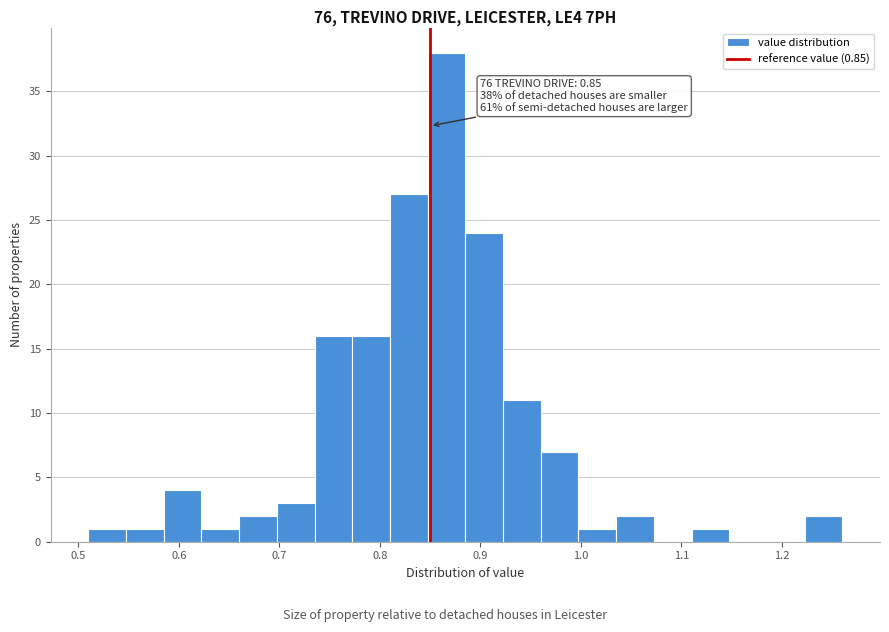

Read against the x-axis, roughly where is the centre of the tallest bar?

0.87